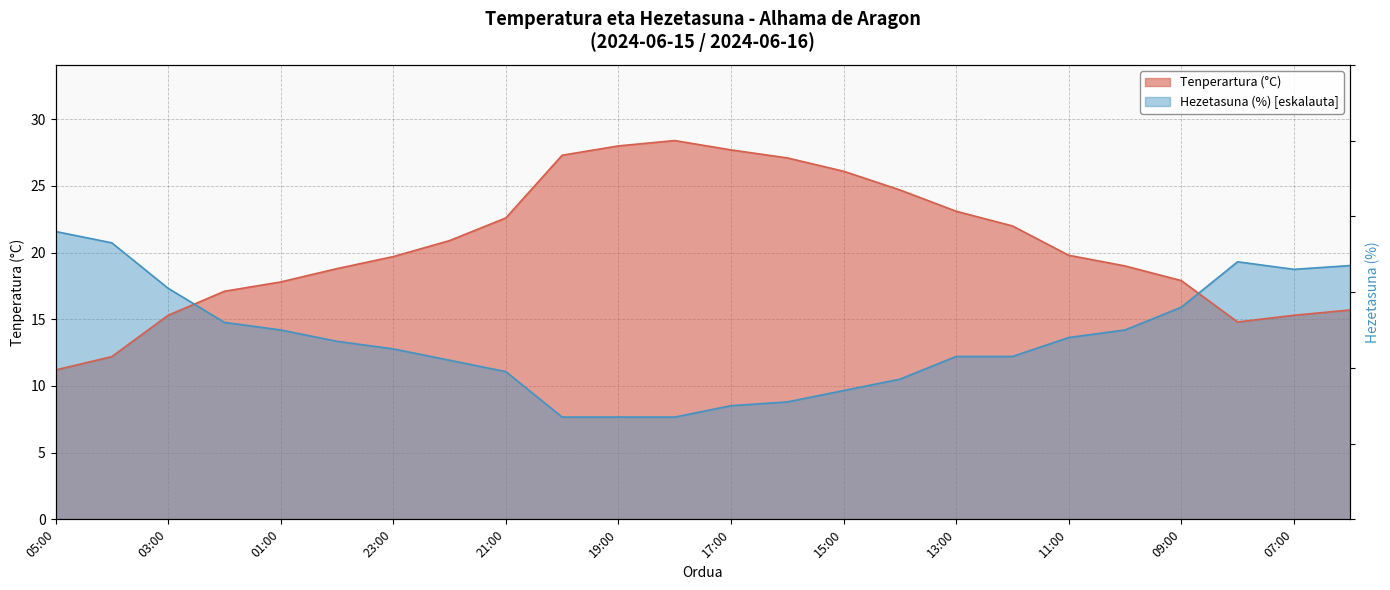

What are all the series names shown in the legend?

Tenperartura (C), Hezetasuna (%)